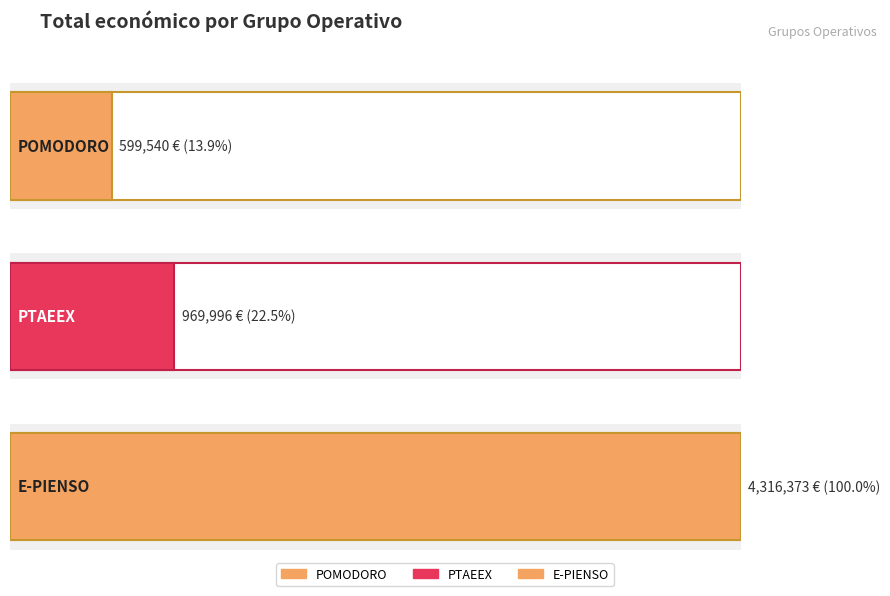

What is the maximum value shown in the chart?

4316373